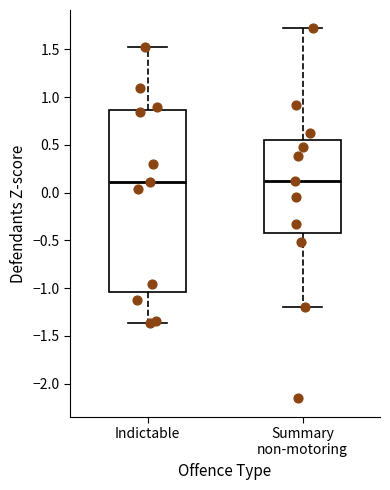

Reading left to right, read every box against the y-axis: the position of its median line, the range the box covers, and the ends of its whiskers. The values are not printed on the chart, so give them approximately, as read against the axis.

Indictable: median 0.10, box -1.05 to 0.85, whiskers -1.35 to 1.55
Summary non-motoring: median 0.10, box -0.40 to 0.55, whiskers -1.20 to 1.70